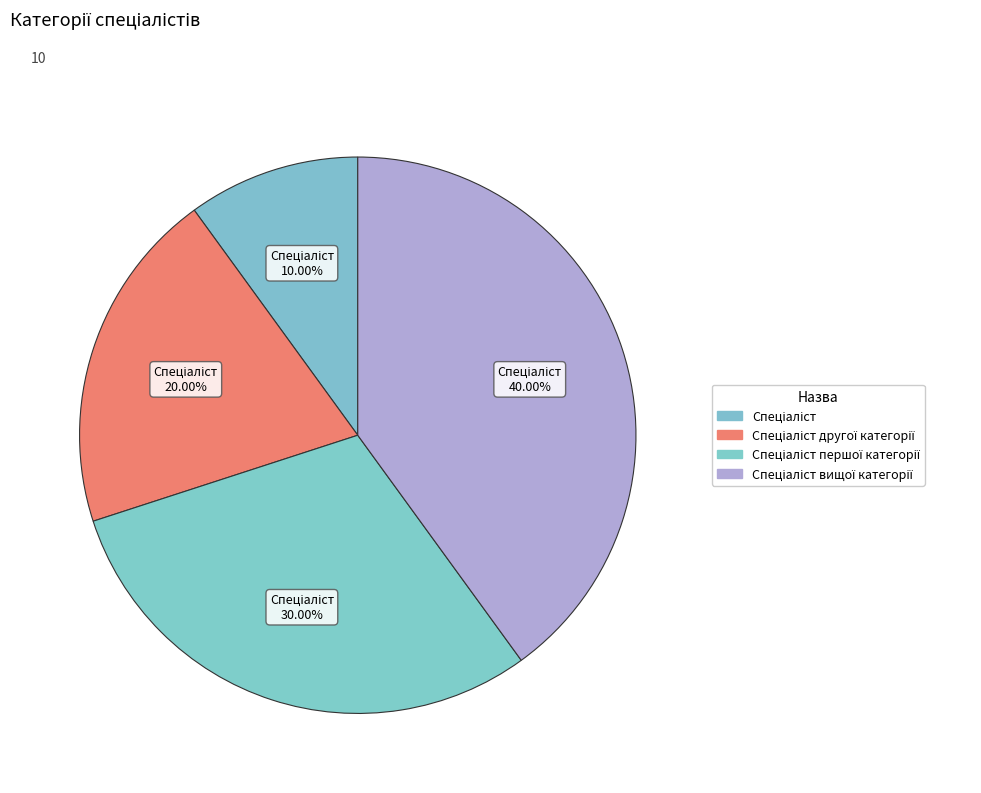

Count the number of slices in the pie.

4